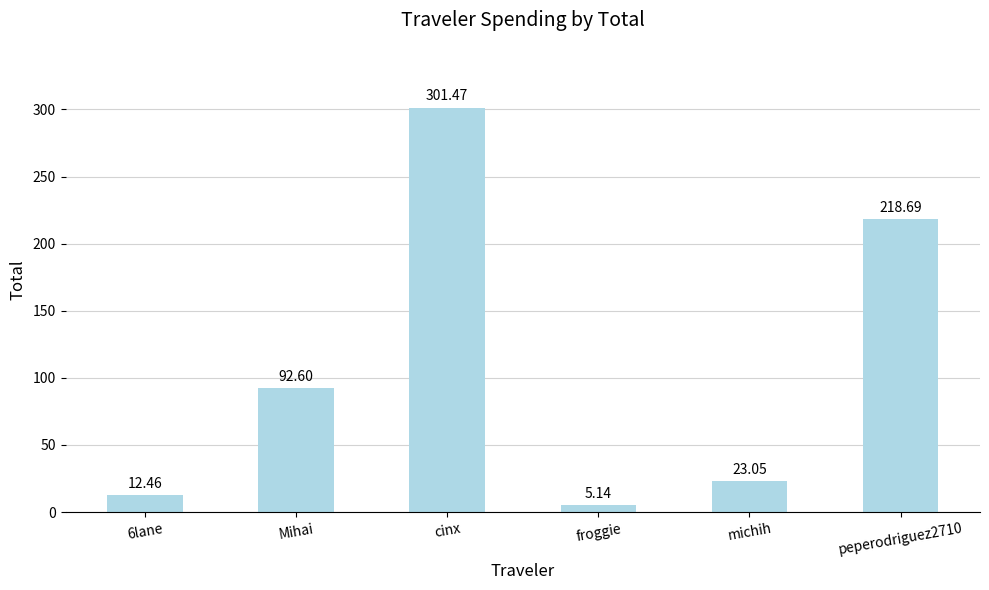

What is the label of the 4th bar from the right?

cinx